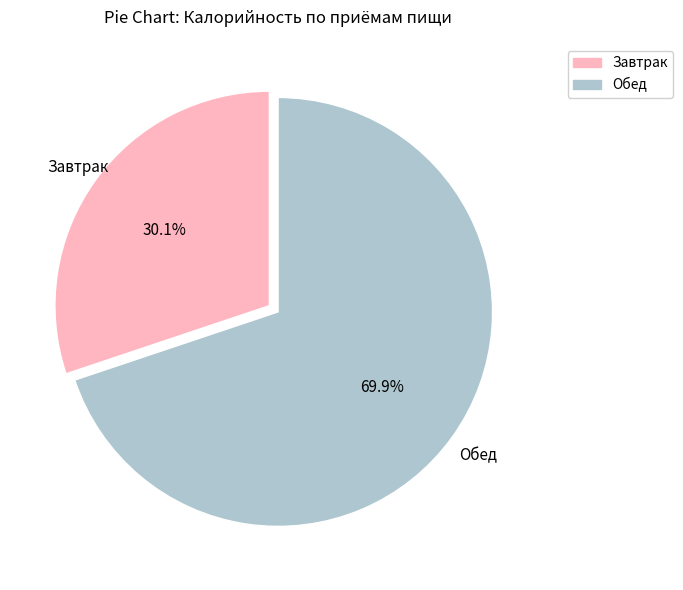

Which slice is the smallest?

Завтрак